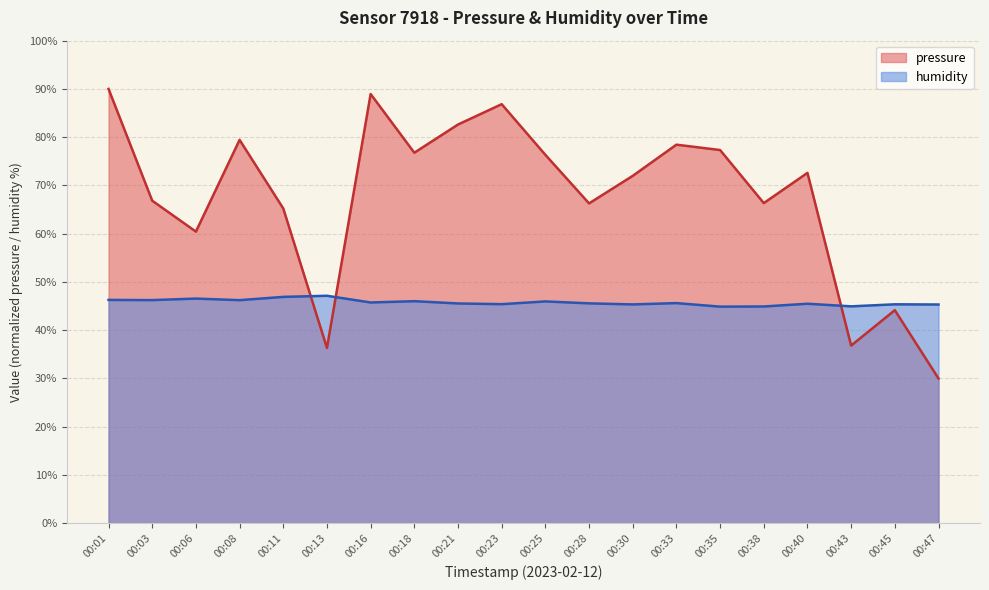

List the labels in order of humidity value, smallest first.

00:35, 00:38, 00:43, 00:47, 00:30, 00:45, 00:23, 00:40, 00:21, 00:28, 00:33, 00:16, 00:25, 00:18, 00:08, 00:03, 00:01, 00:06, 00:11, 00:13